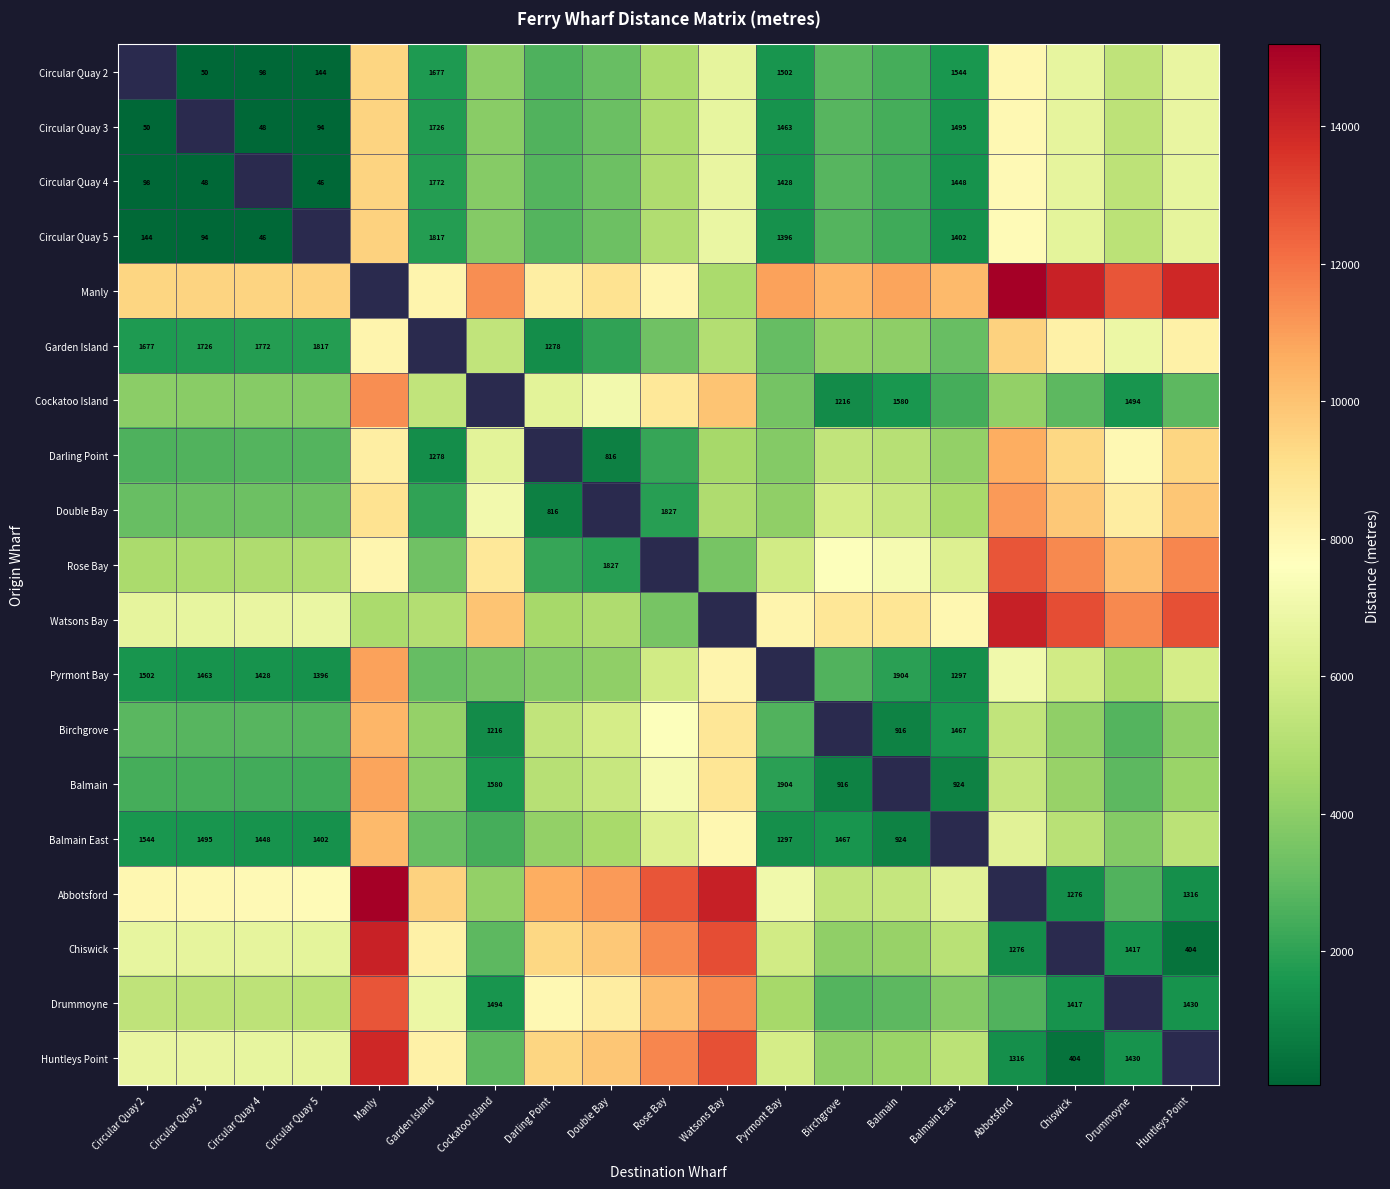

Count the number of data series in this chart.

19